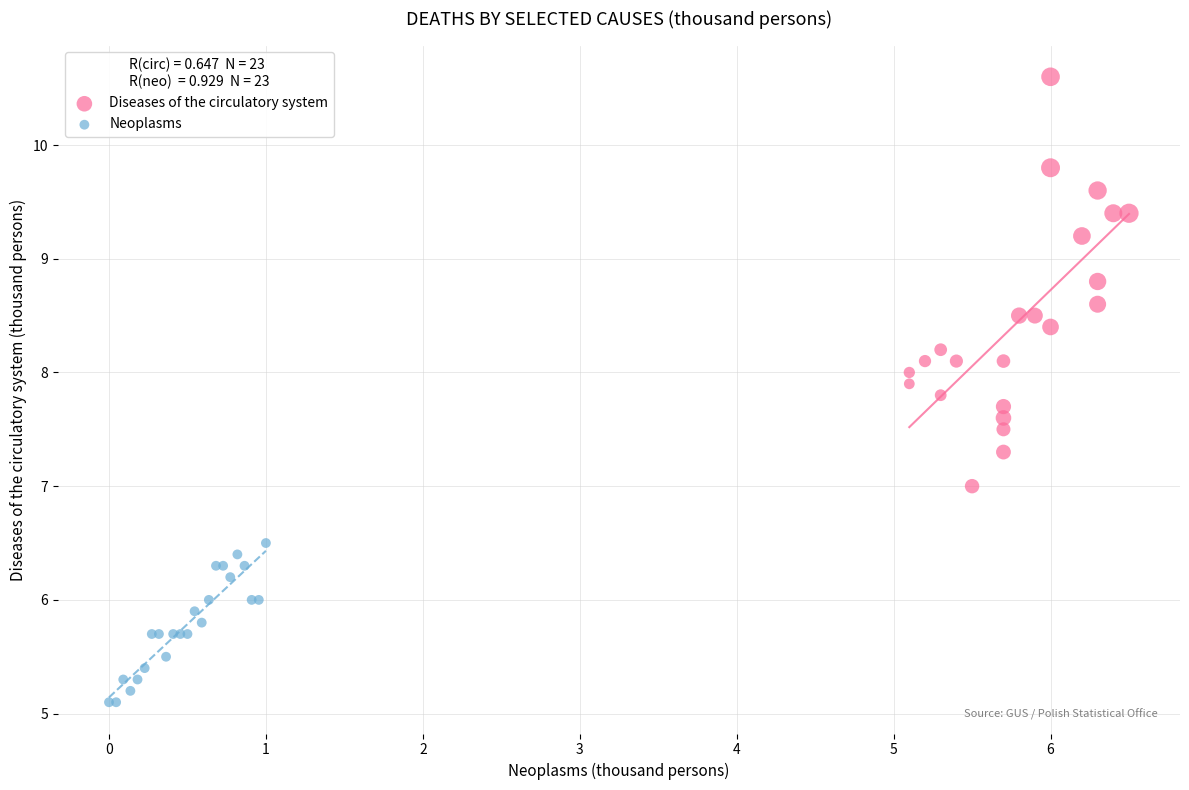

Which series has the largest Y range (max minus min)?

Diseases of the circulatory system